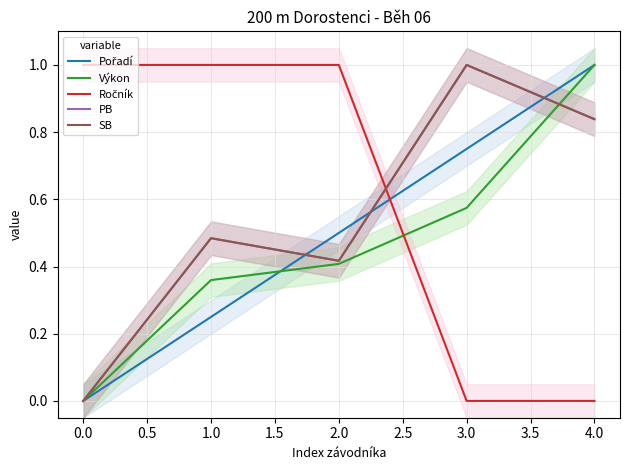

Reading left to right, list all the values displayed in this chart.

Pořadí: 0.0	0.2	0.5	0.7	1.0
Výkon: 0.0	0.4	0.4	0.6	1.0
Ročník: 1.0	1.0	1.0	0.0	0.0
PB: 0.0	0.5	0.4	1.0	0.8
SB: 0.0	0.5	0.4	1.0	0.8